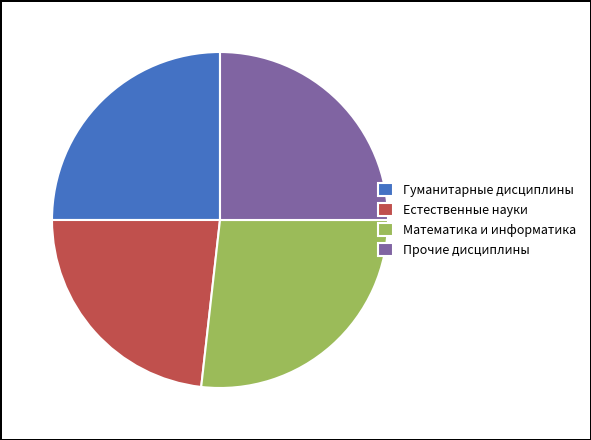

How many segments does this pie chart have?

4